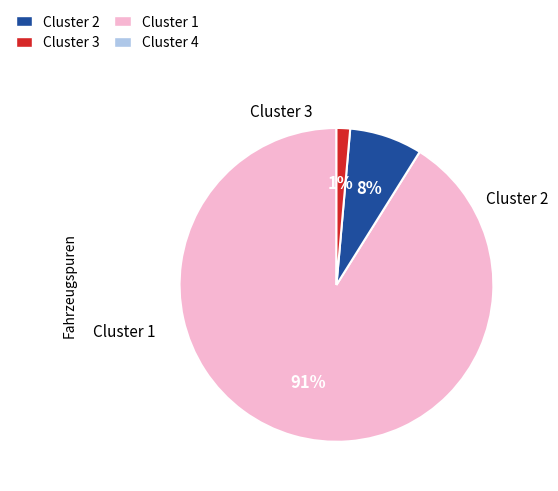

How many slices are in this pie chart?

3